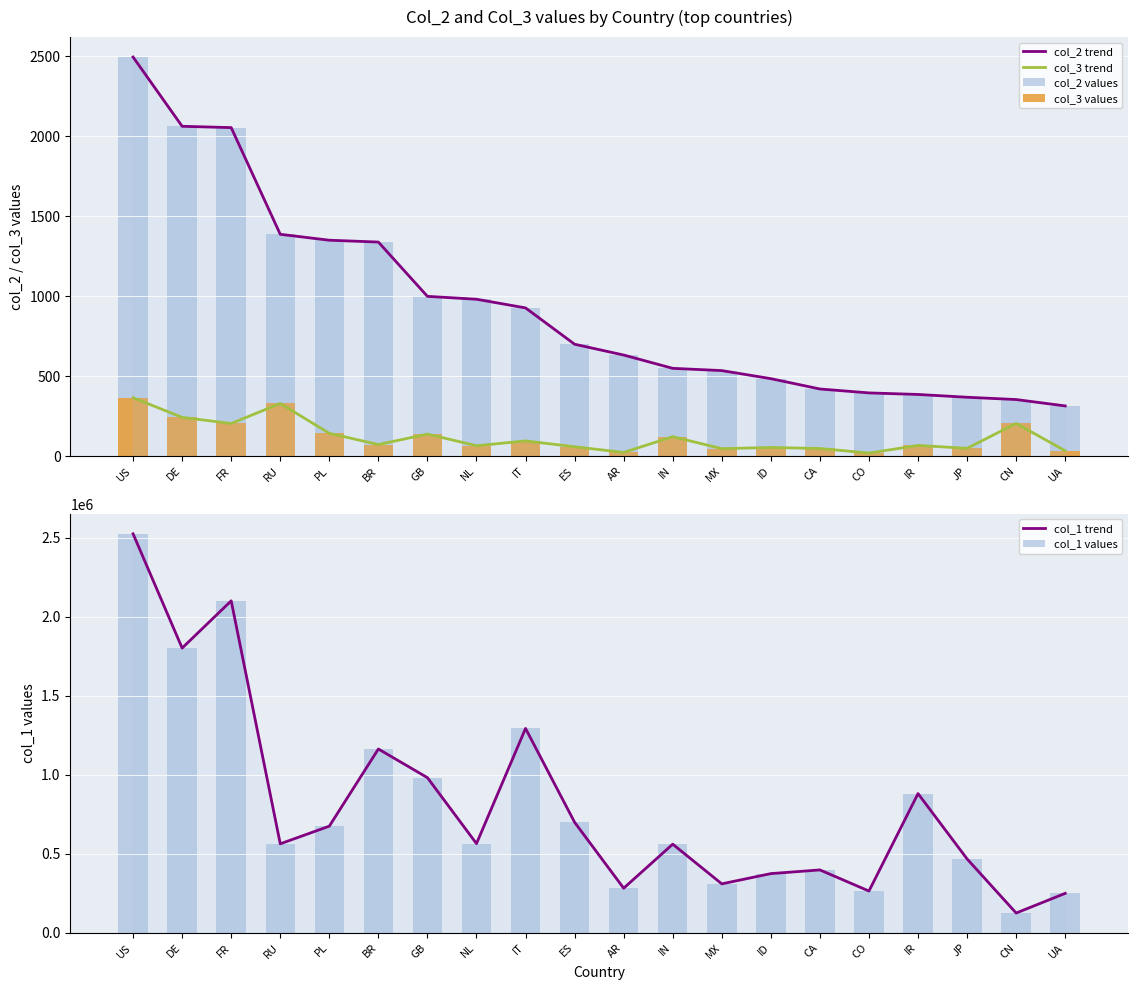

What value does the col_2 trend series have at CN?

353.3